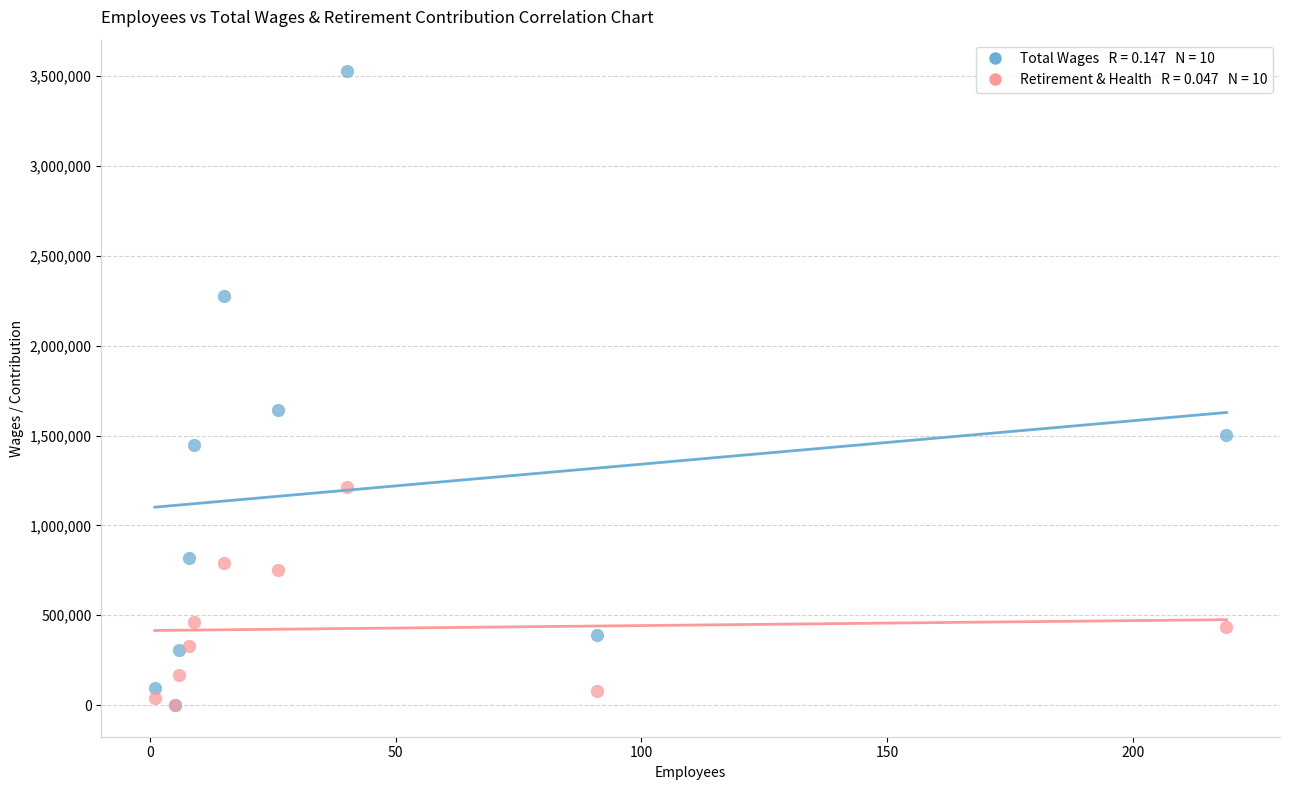

Across all series, what Y value is closest to 1763472?

1640019